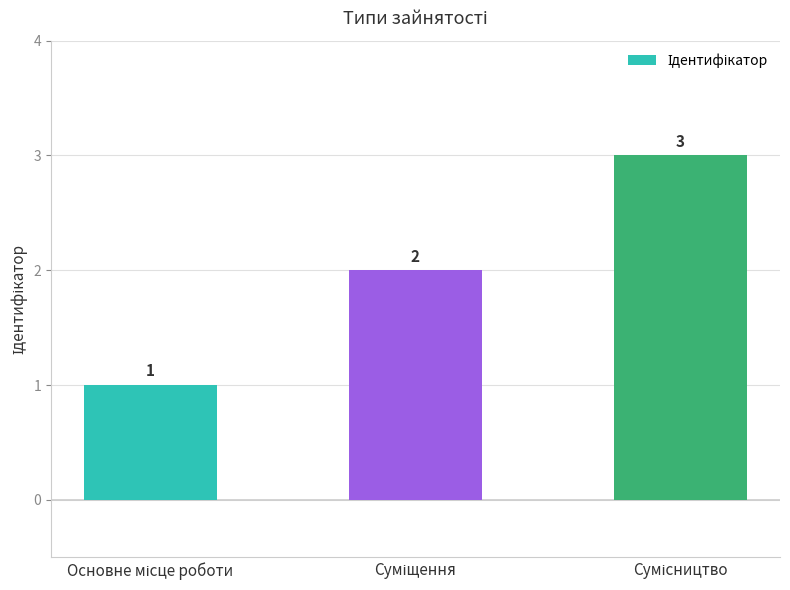

Count the values in the range 1 to 3.

3